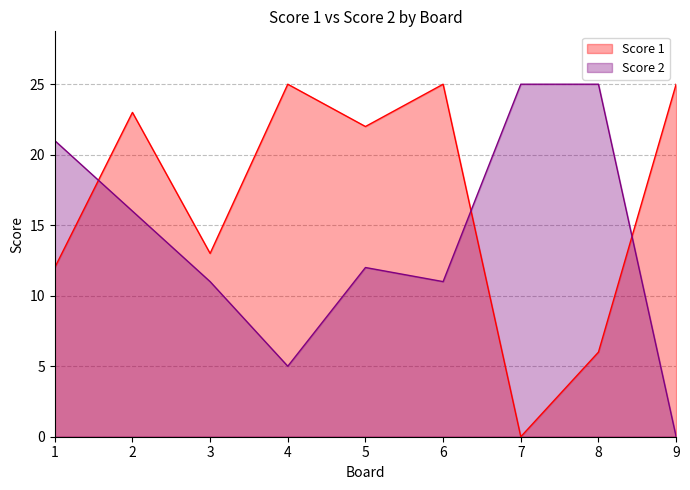

At which category does the chart reach its peak across all series?

4